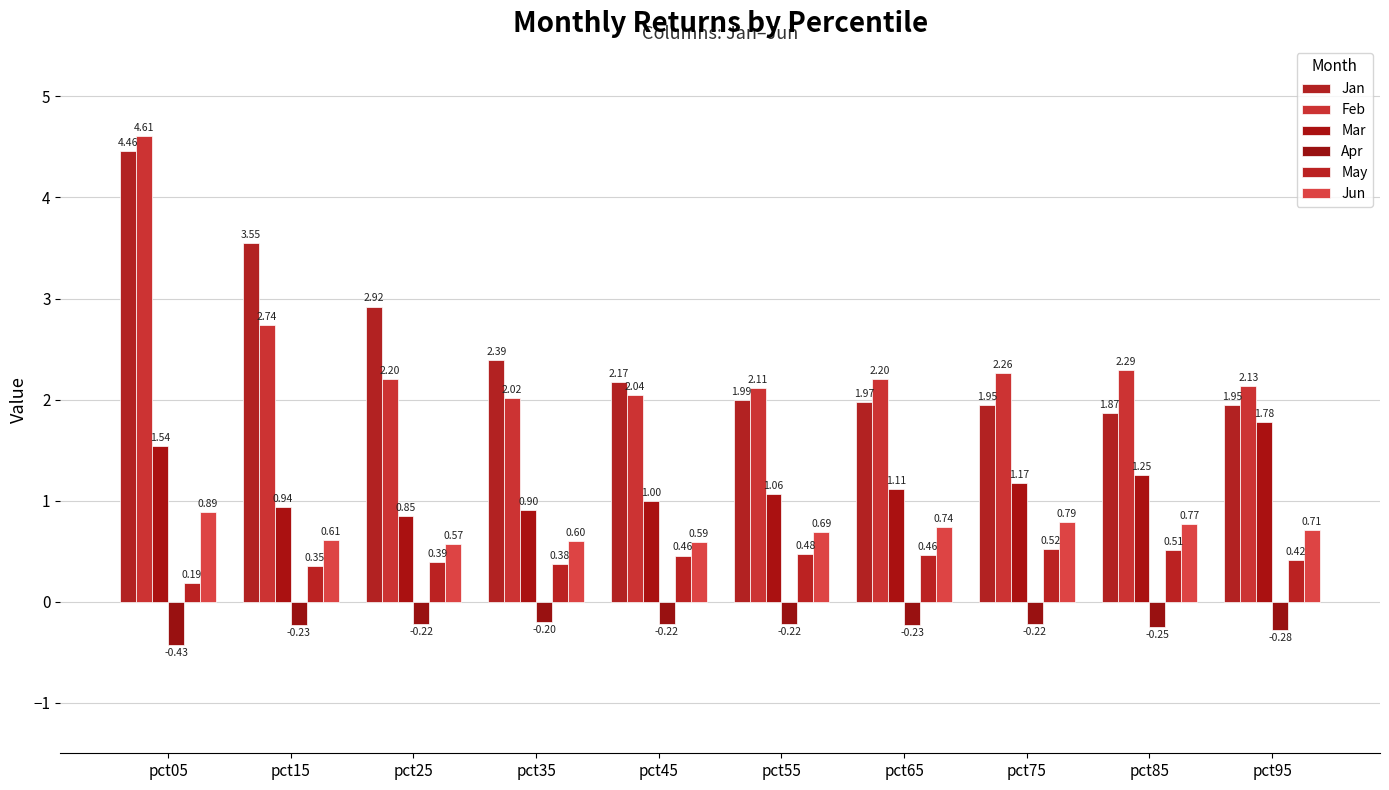

Reading left to right, what are all the values shown in this chart?

Jan: pct05=4.5	pct15=3.6	pct25=2.9	pct35=2.4	pct45=2.2	pct55=2.0	pct65=2.0	pct75=1.9	pct85=1.9	pct95=1.9
Feb: pct05=4.6	pct15=2.7	pct25=2.2	pct35=2.0	pct45=2.0	pct55=2.1	pct65=2.2	pct75=2.3	pct85=2.3	pct95=2.1
Mar: pct05=1.5	pct15=0.9	pct25=0.8	pct35=0.9	pct45=1.0	pct55=1.1	pct65=1.1	pct75=1.2	pct85=1.3	pct95=1.8
Apr: pct05=-0.4	pct15=-0.2	pct25=-0.2	pct35=-0.2	pct45=-0.2	pct55=-0.2	pct65=-0.2	pct75=-0.2	pct85=-0.3	pct95=-0.3
May: pct05=0.2	pct15=0.4	pct25=0.4	pct35=0.4	pct45=0.5	pct55=0.5	pct65=0.5	pct75=0.5	pct85=0.5	pct95=0.4
Jun: pct05=0.9	pct15=0.6	pct25=0.6	pct35=0.6	pct45=0.6	pct55=0.7	pct65=0.7	pct75=0.8	pct85=0.8	pct95=0.7